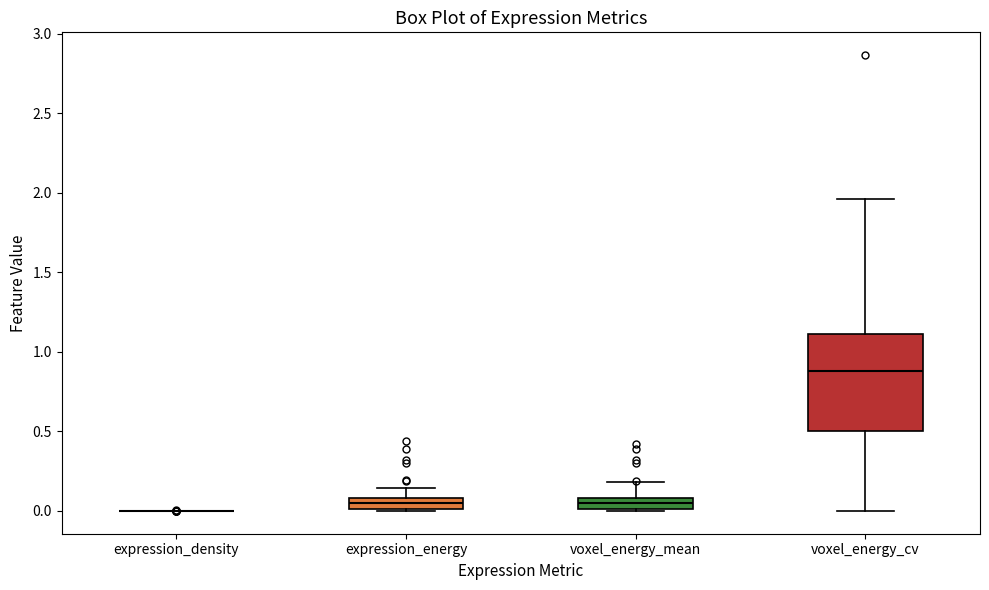

Which box is the tallest, from its lower edge to its upper edge?

voxel_energy_cv